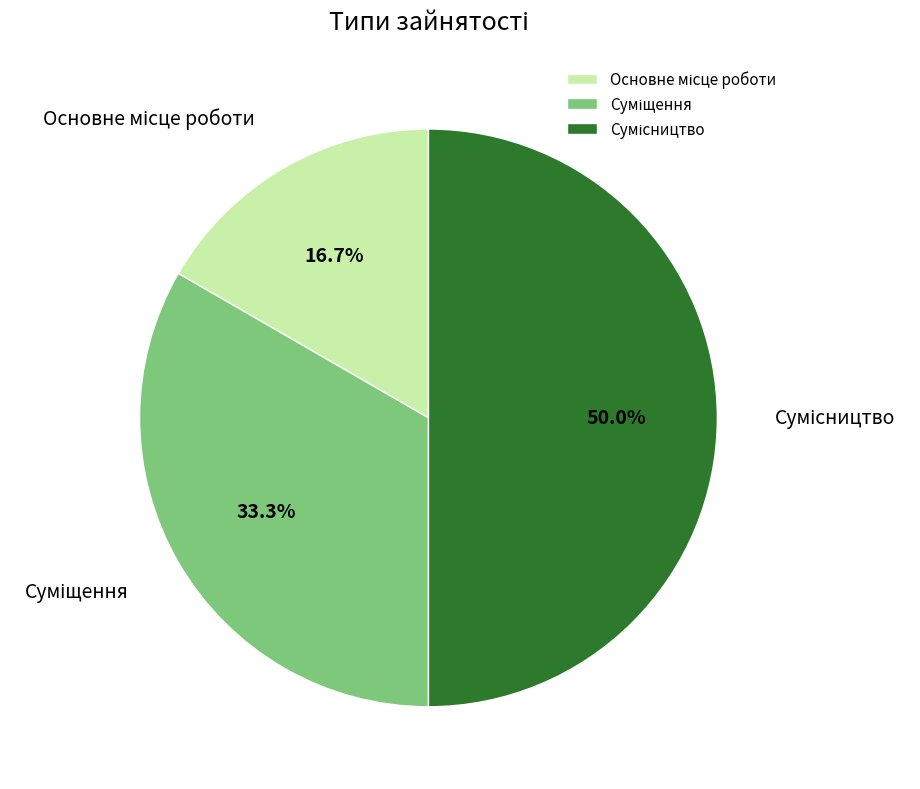

The Основне місце роботи slice represents 28% of the pie. True or false?

False